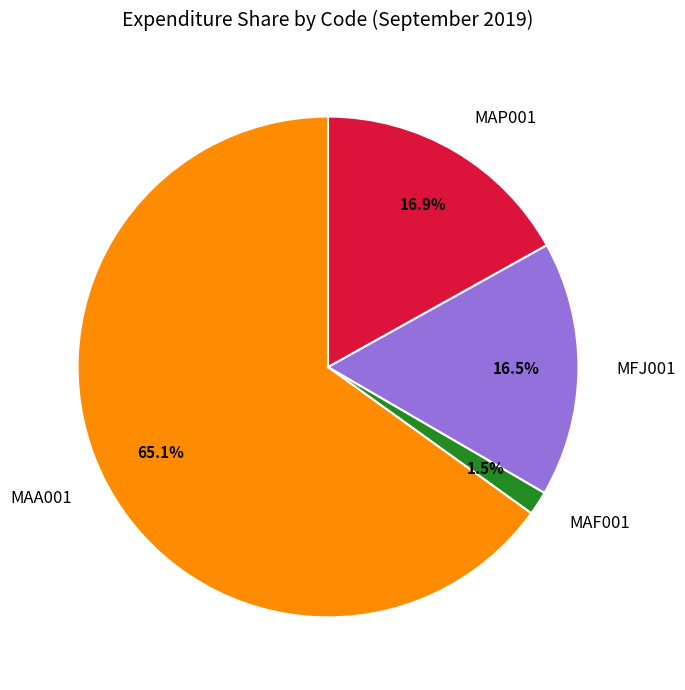

Count the number of slices in the pie.

4